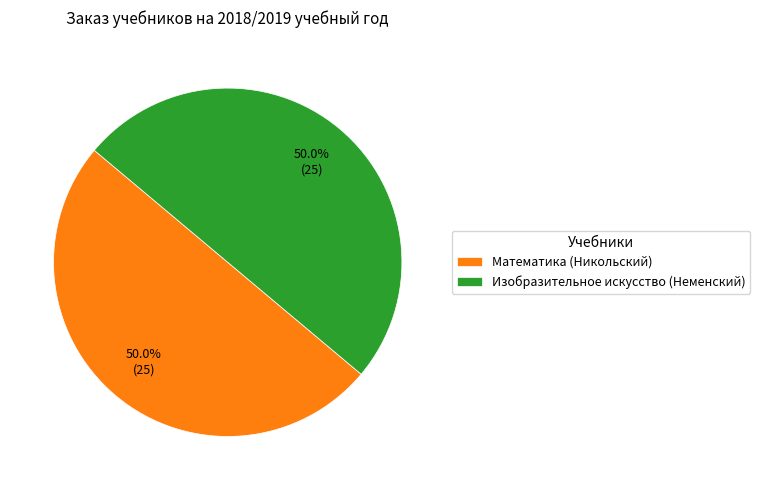

Is the sum of Изобразительное искусство (Неменский) and Математика (Никольский) greater than half?

Yes